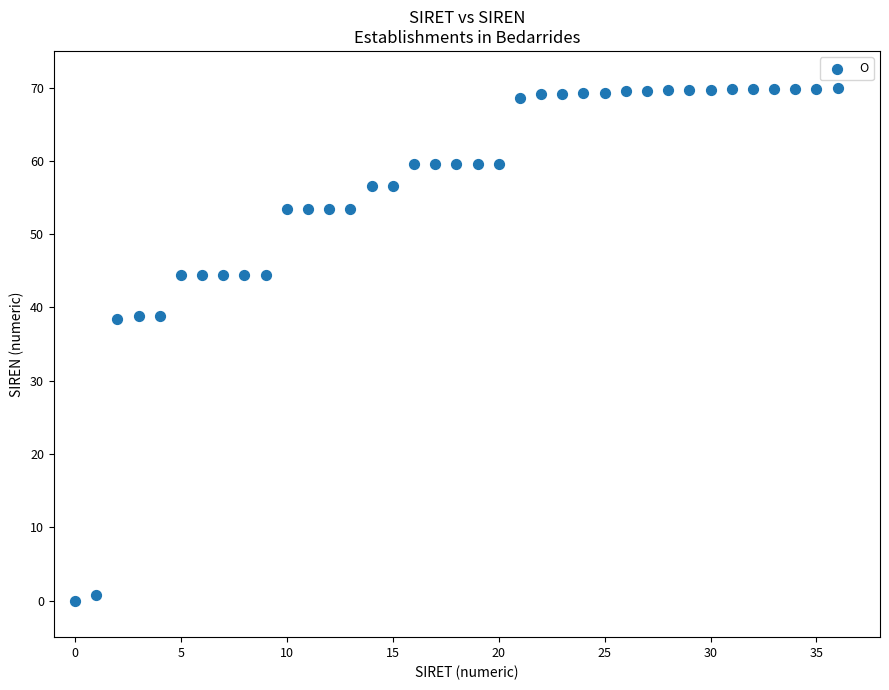

What is the range of Y values (max minus min)?

70.0